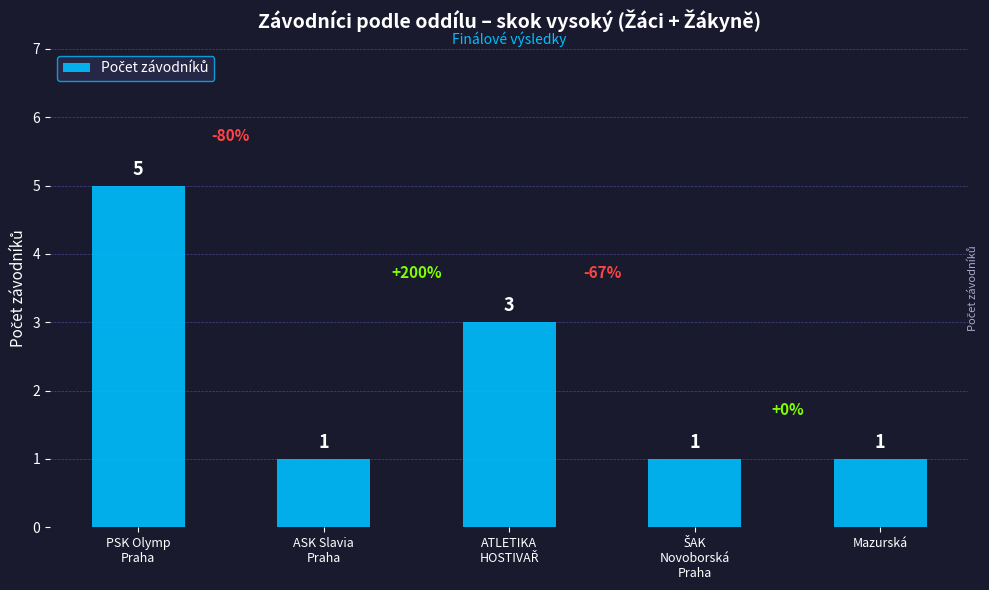

How many bars are there in total?

5